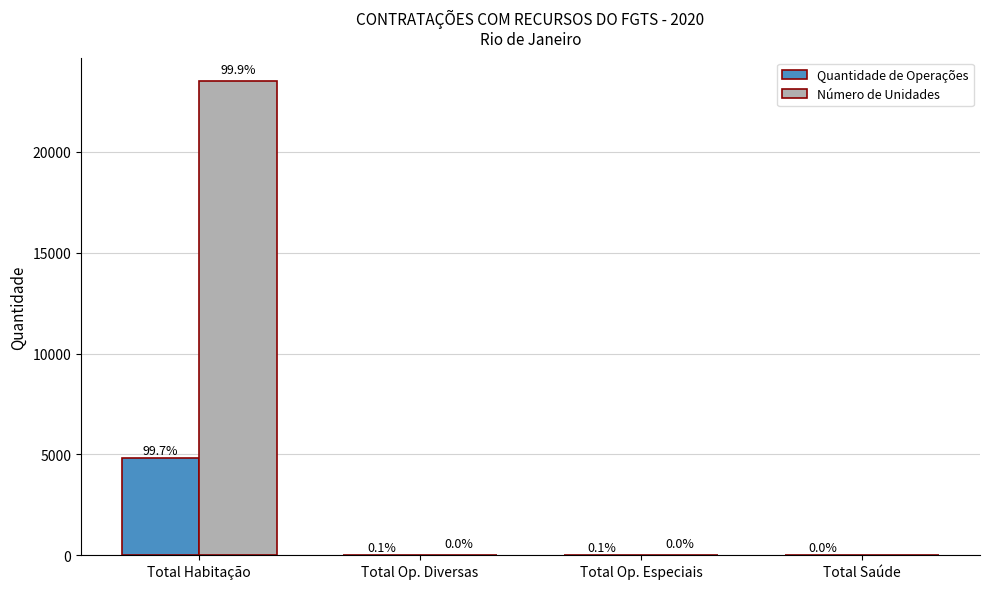

Reading right to left, transcribe all the data shown in this chart.

Quantidade de Operações: 2	6	7	4831
Número de Unidades: 0	6	7	23502